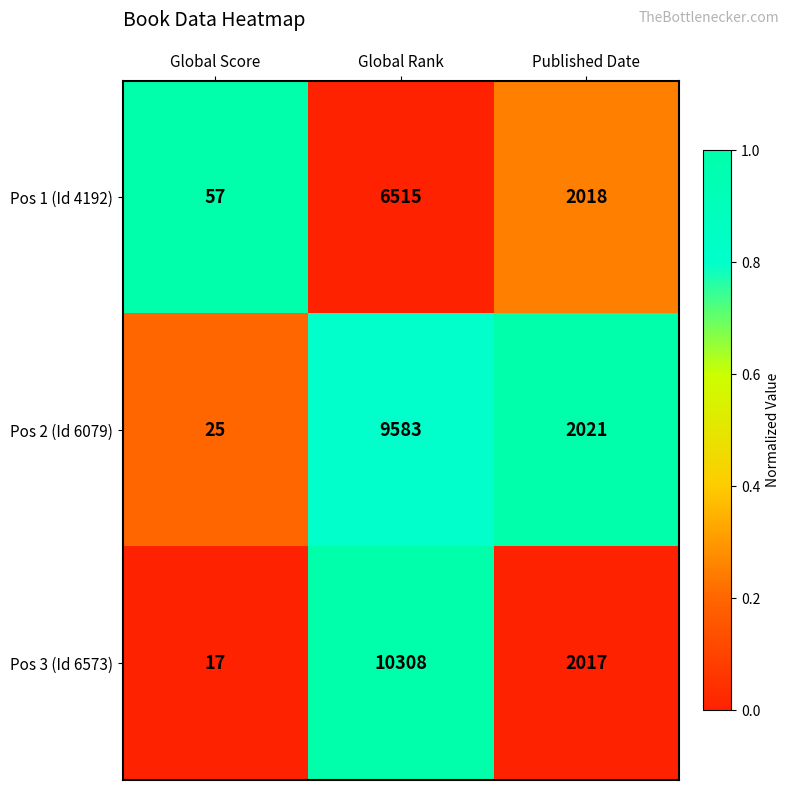

Count the Pos 1 (Id 4192) values in the range 57 to 6515.

3